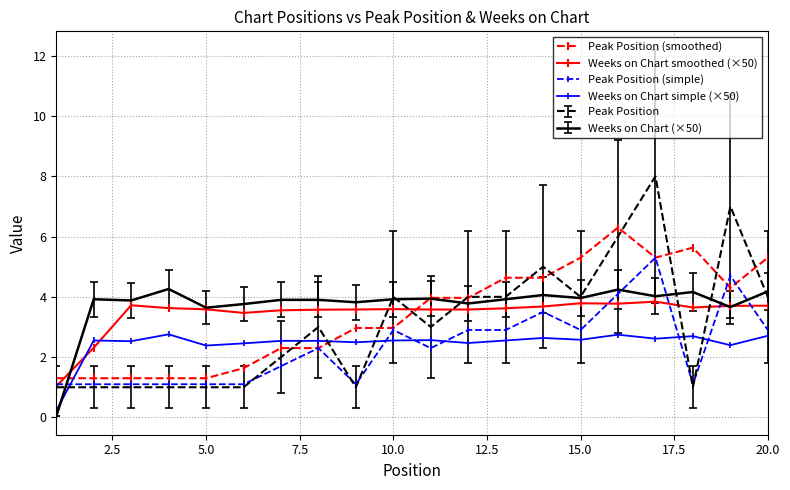

What is the maximum value for Weeks on Chart smoothed (×50)?

3.8